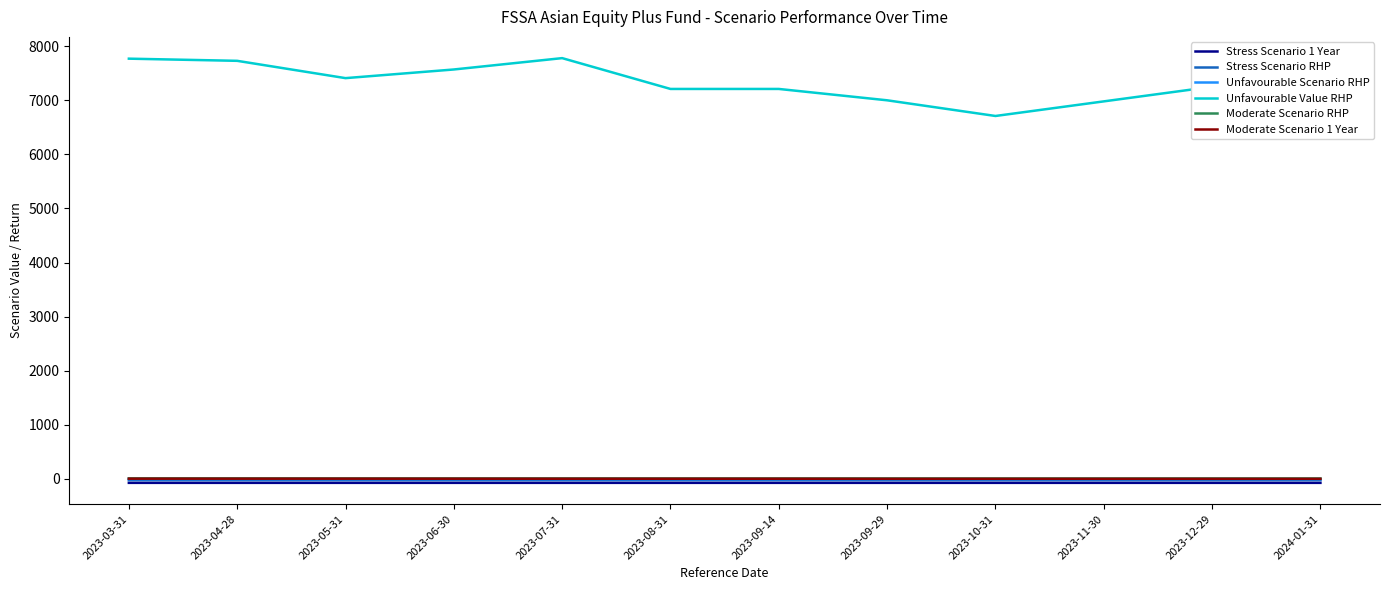

Which series has the largest total across all categories?

Unfavourable Value RHP